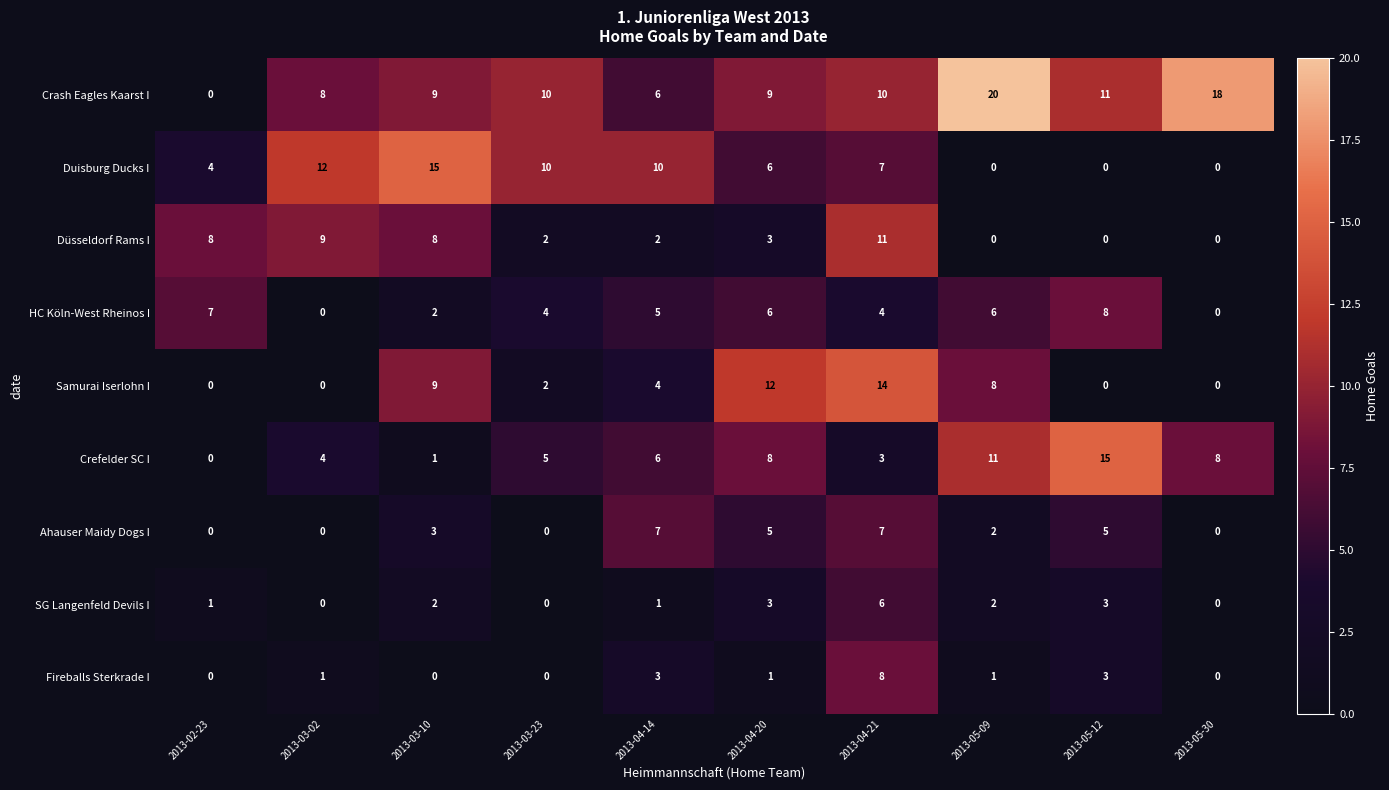

What is the difference between the Ahauser Maidy Dogs I values at 2013-02-23 and 2013-03-10?

3